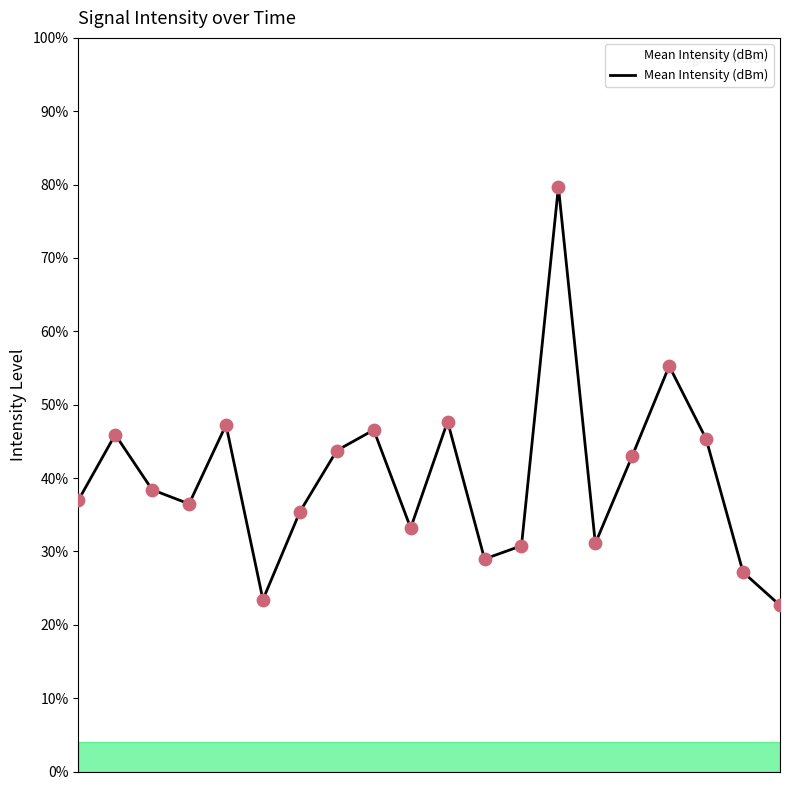

What is the smallest value displayed?

22.7